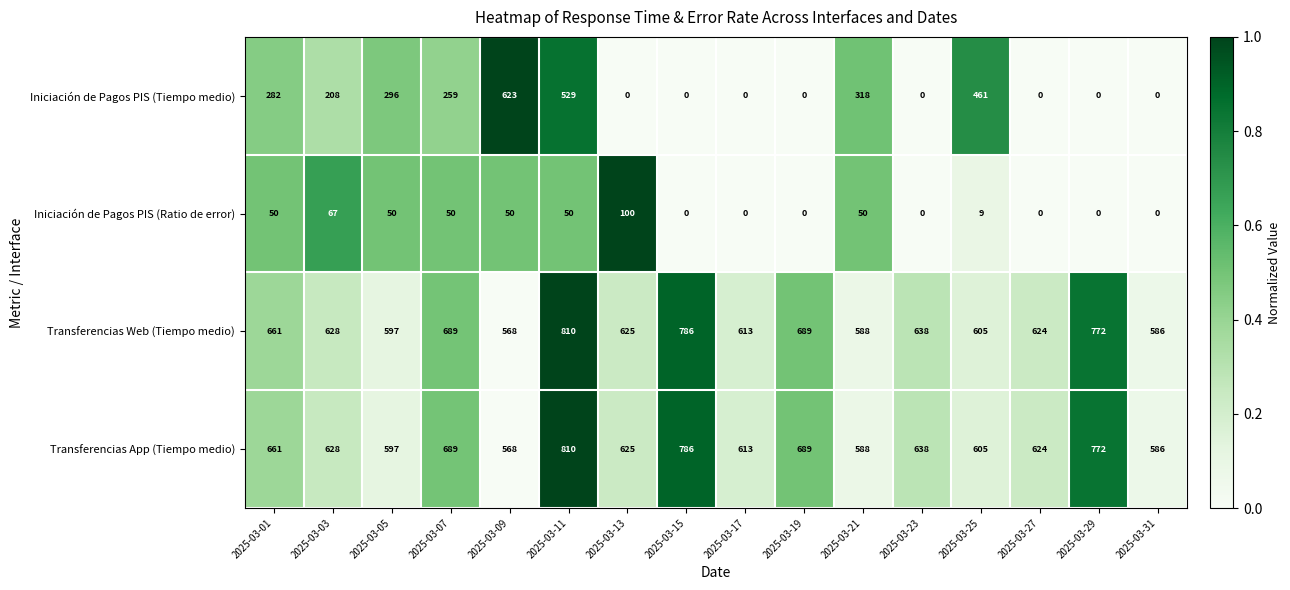

Where does the Iniciación de Pagos PIS (Tiempo medio) series first go above 208?

2025-03-01